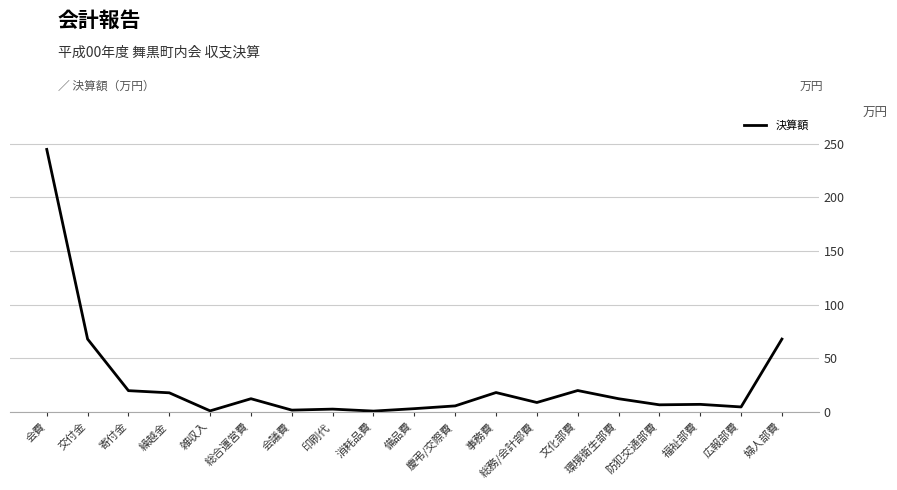

What is the average value?

27.7